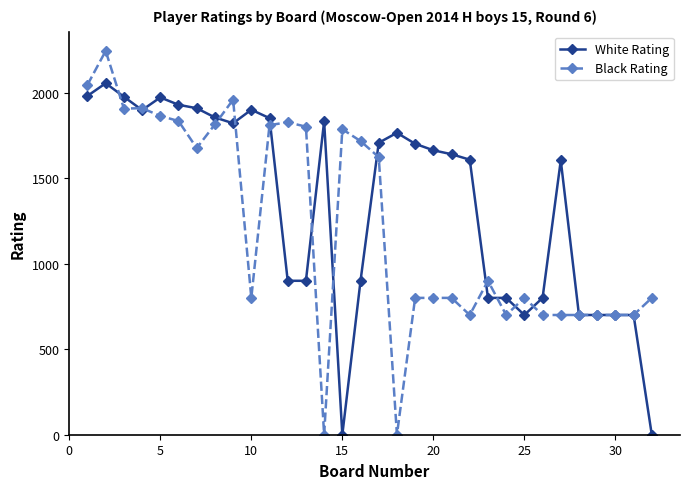

Which series has the widest spread of values?

Black Rating